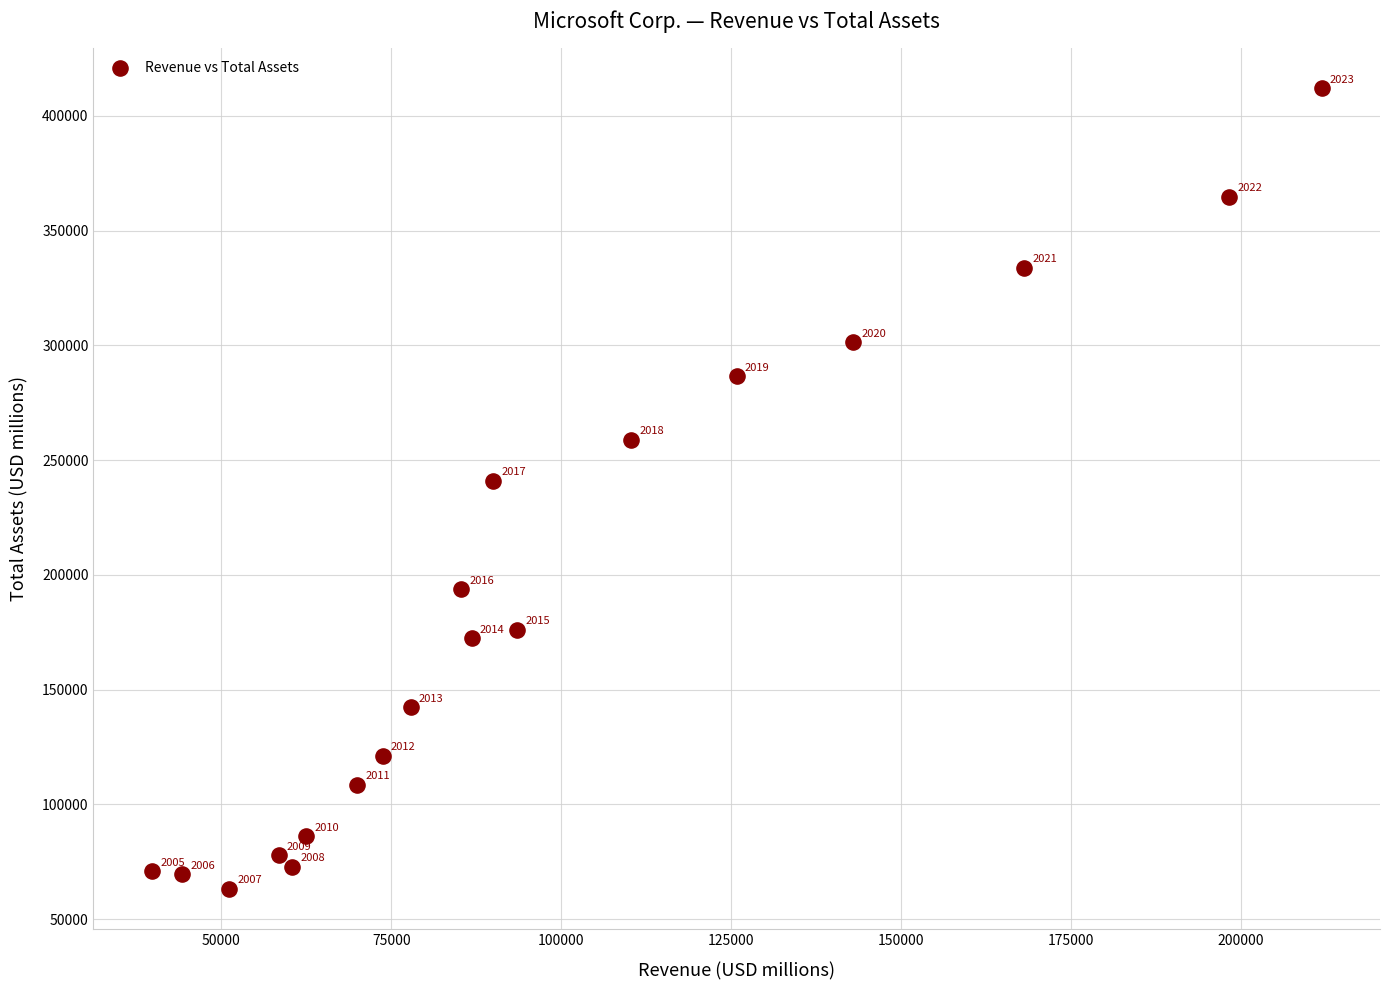

What Y value in the scatter plot is closest to 237573?

241086